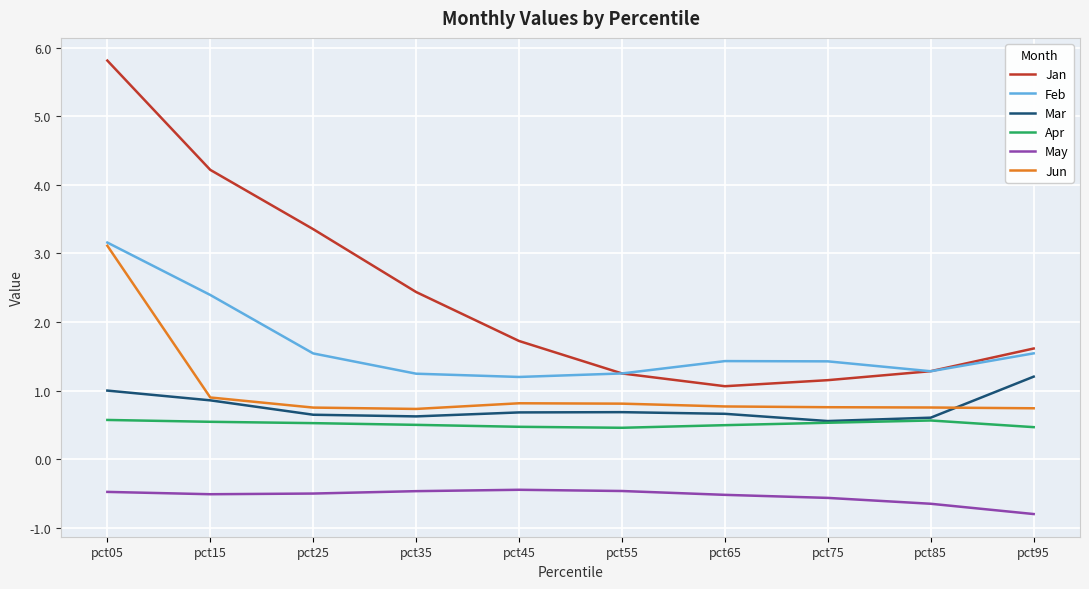

What is the approximate value of Mar at pct25?

0.6